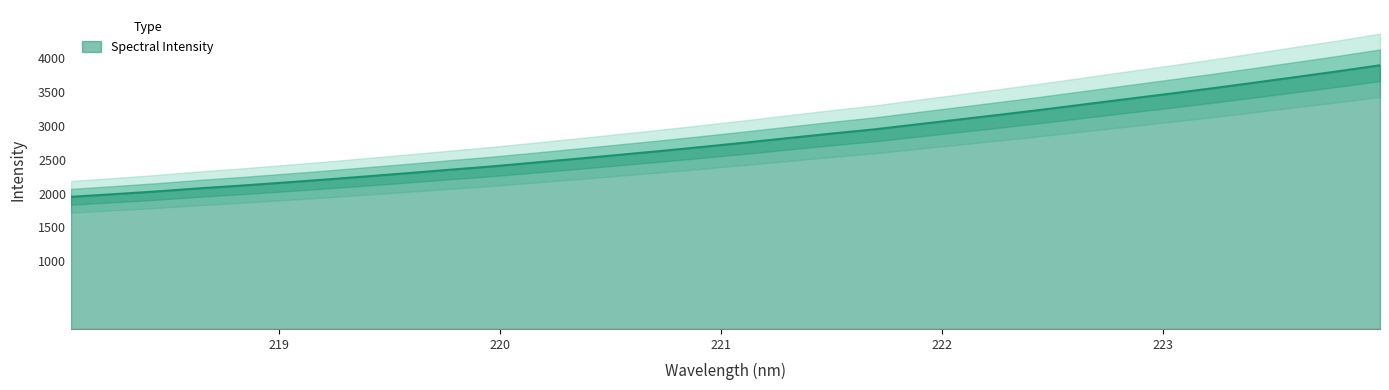

Which label corresponds to the smallest value in the chart?

218.0596